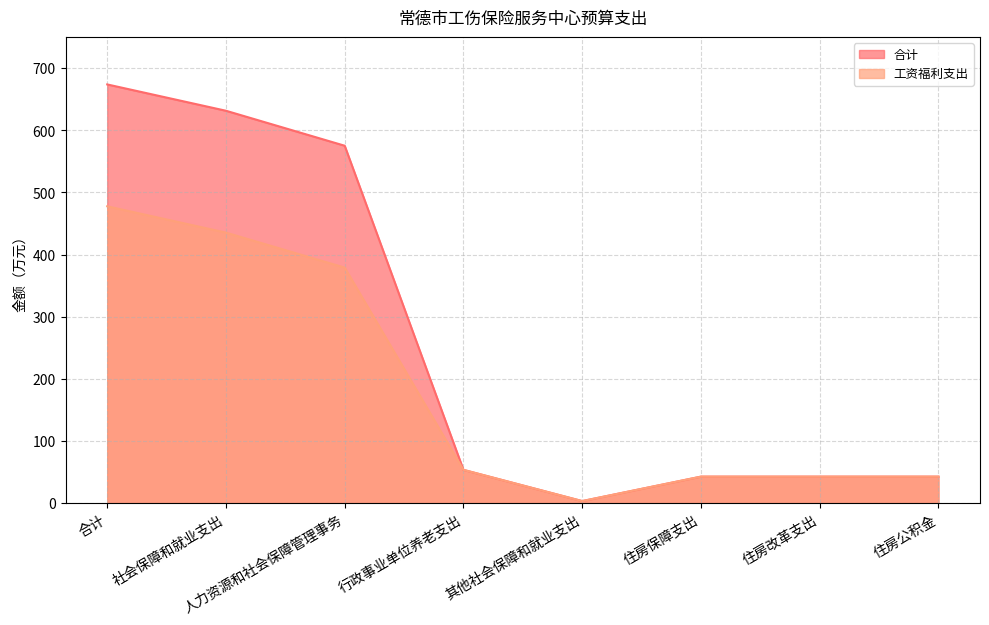

What is the label of the 3rd point from the left?

人力资源和社会保障管理事务